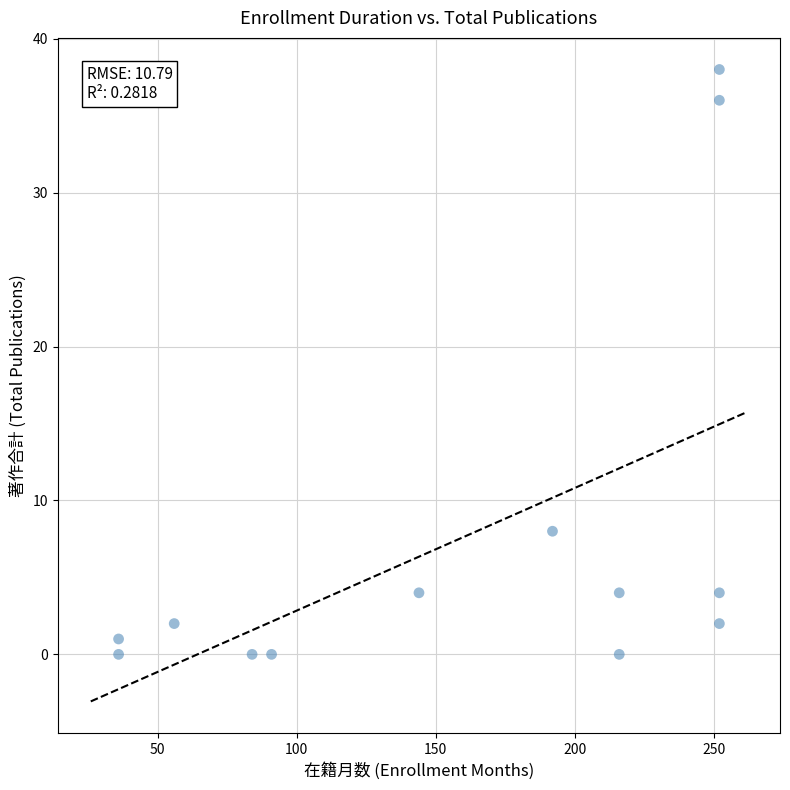

What is the range of X values (max minus min)?

216